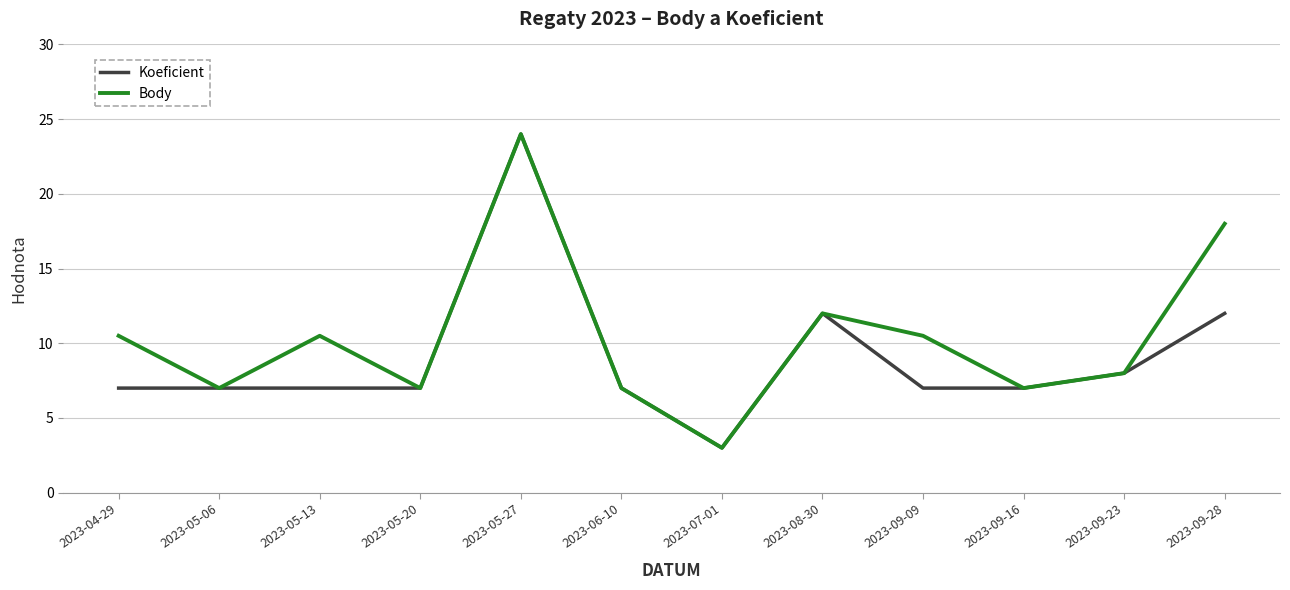

Rank the series at 2023-05-13 from highest to lowest value.

Body, Koeficient